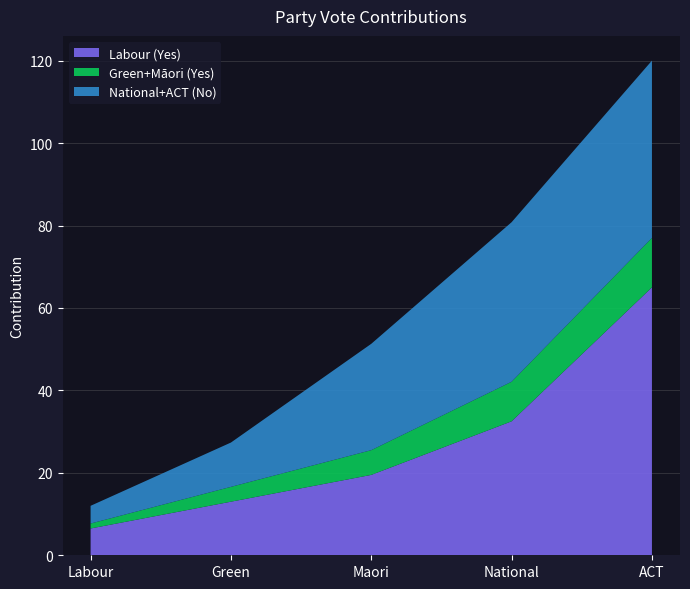

List the labels in order of Labour (Yes) value, largest first.

ACT, National, Maori, Green, Labour